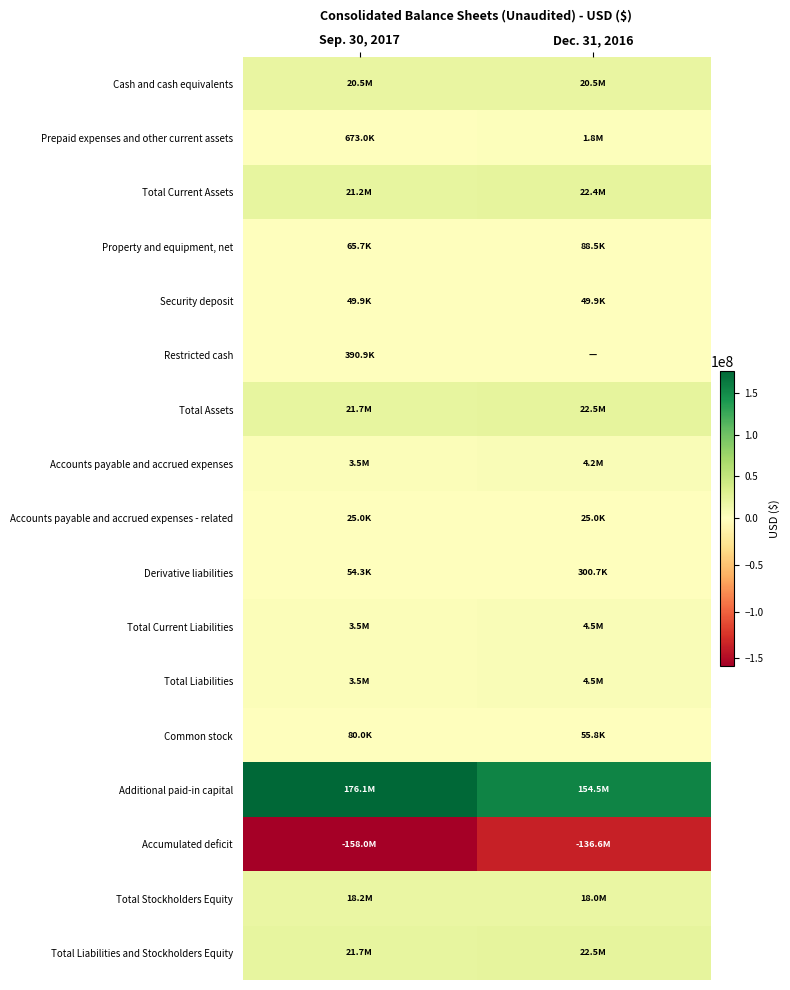

Rank the series at Sep. 30, 2017 from lowest to highest value.

Accumulated deficit, Accounts payable and accrued expenses - related, Security deposit, Derivative liabilities, Property and equipment, net, Common stock, Restricted cash, Prepaid expenses and other current assets, Accounts payable and accrued expenses, Total Current Liabilities, Total Liabilities, Total Stockholders Equity, Cash and cash equivalents, Total Current Assets, Total Assets, Total Liabilities and Stockholders Equity, Additional paid-in capital